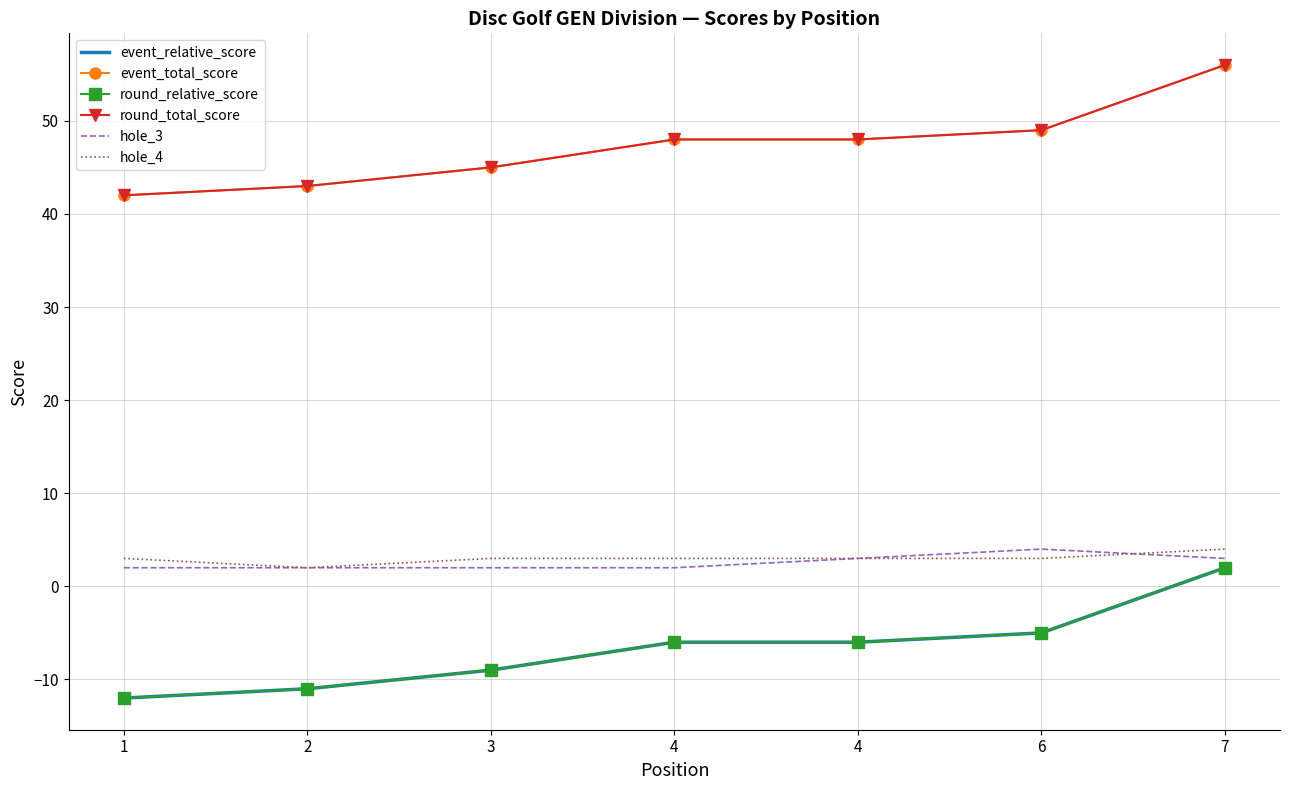

True or false: round_relative_score and round_total_score intersect in this chart.

False